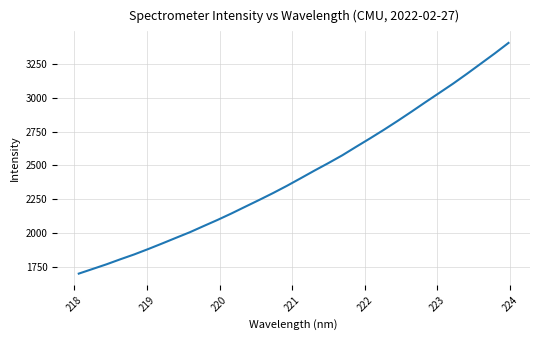

What is the difference between the maximum and minimum values?

1702.8